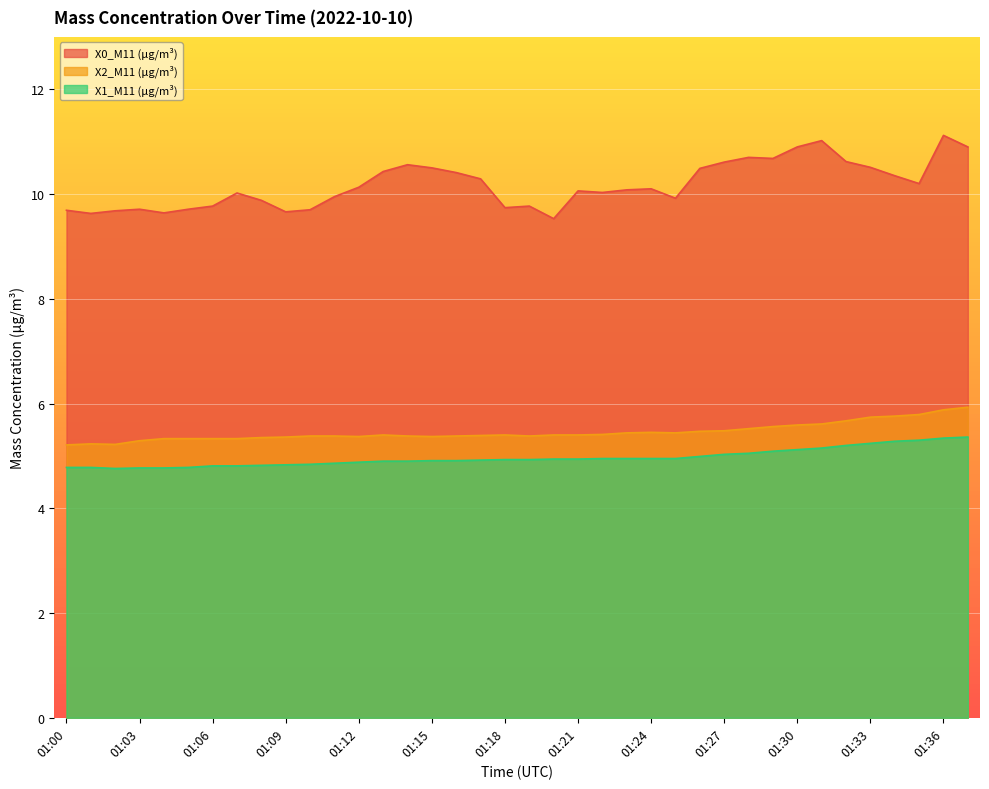

At which category is the sum across all series the highest?

01:36